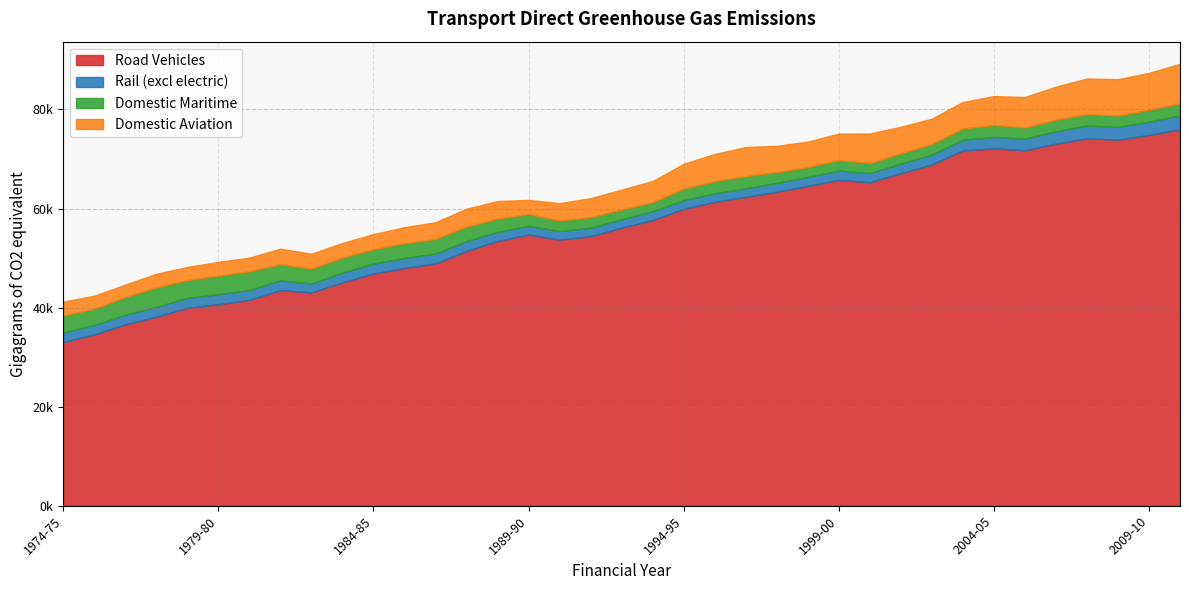

The Road Vehicles series shows 25796.3 at 1984-85. True or false?

False